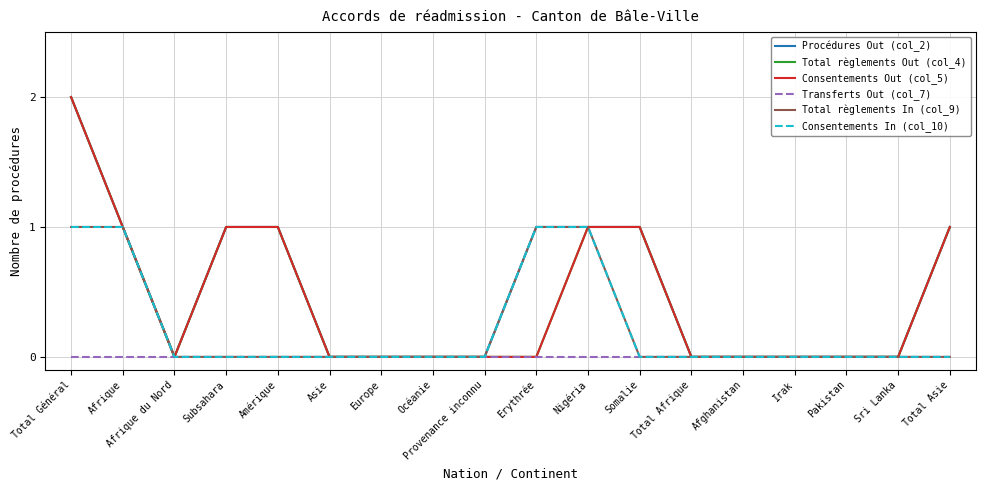

Reading right to left, transcribe all the data shown in this chart.

Procédures Out (col_2): Total Asie=1	Sri Lanka=0	Pakistan=0	Irak=0	Afghanistan=0	Total Afrique=0	Somalie=1	Nigéria=1	Erythrée=1	Provenance inconnu=0	Océanie=0	Europe=0	Asie=0	Amérique=1	Subsahara=1	Afrique du Nord=0	Afrique=1	Total Général=2
Total règlements Out (col_4): Total Asie=1	Sri Lanka=0	Pakistan=0	Irak=0	Afghanistan=0	Total Afrique=0	Somalie=1	Nigéria=1	Erythrée=0	Provenance inconnu=0	Océanie=0	Europe=0	Asie=0	Amérique=1	Subsahara=1	Afrique du Nord=0	Afrique=1	Total Général=2
Consentements Out (col_5): Total Asie=1	Sri Lanka=0	Pakistan=0	Irak=0	Afghanistan=0	Total Afrique=0	Somalie=1	Nigéria=1	Erythrée=0	Provenance inconnu=0	Océanie=0	Europe=0	Asie=0	Amérique=1	Subsahara=1	Afrique du Nord=0	Afrique=1	Total Général=2
Transferts Out (col_7): Total Asie=0	Sri Lanka=0	Pakistan=0	Irak=0	Afghanistan=0	Total Afrique=0	Somalie=0	Nigéria=0	Erythrée=0	Provenance inconnu=0	Océanie=0	Europe=0	Asie=0	Amérique=0	Subsahara=0	Afrique du Nord=0	Afrique=0	Total Général=0
Total règlements In (col_9): Total Asie=0	Sri Lanka=0	Pakistan=0	Irak=0	Afghanistan=0	Total Afrique=0	Somalie=0	Nigéria=1	Erythrée=1	Provenance inconnu=0	Océanie=0	Europe=0	Asie=0	Amérique=0	Subsahara=0	Afrique du Nord=0	Afrique=1	Total Général=1
Consentements In (col_10): Total Asie=0	Sri Lanka=0	Pakistan=0	Irak=0	Afghanistan=0	Total Afrique=0	Somalie=0	Nigéria=1	Erythrée=1	Provenance inconnu=0	Océanie=0	Europe=0	Asie=0	Amérique=0	Subsahara=0	Afrique du Nord=0	Afrique=1	Total Général=1